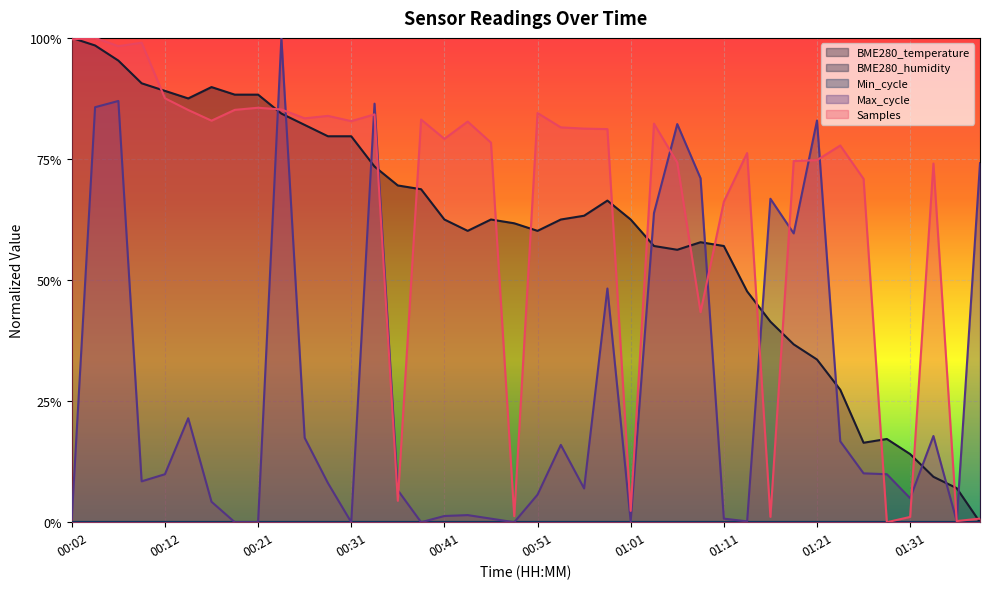

What is the difference between the maximum and minimum values in the Samples series?

1.0